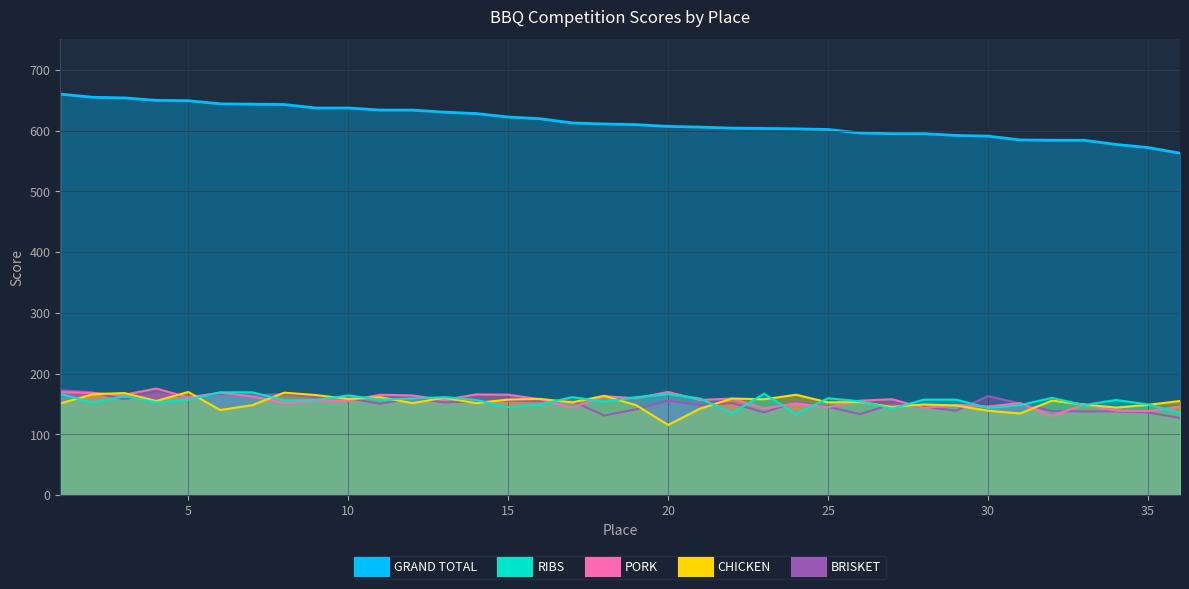

Between which two adjacent categories do CHICKEN and PORK first intersect?

2 and 3